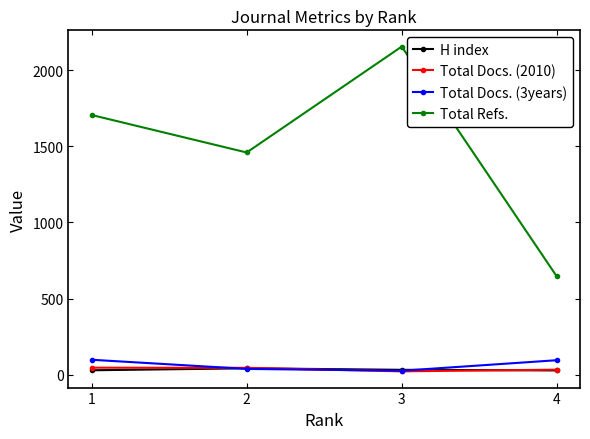

Count the number of data series in this chart.

4